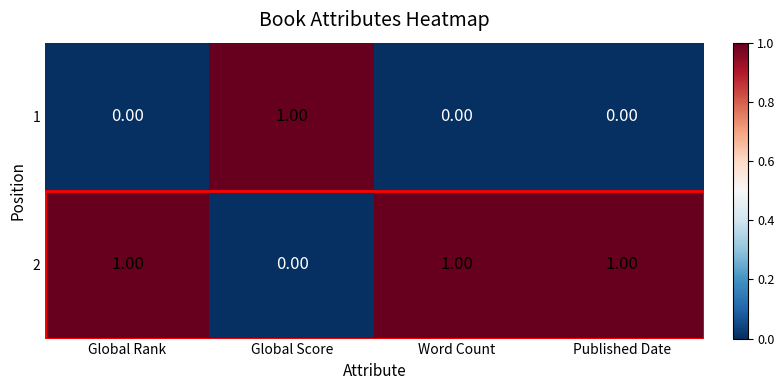

At how many categories does at least one series exceed 0?

4